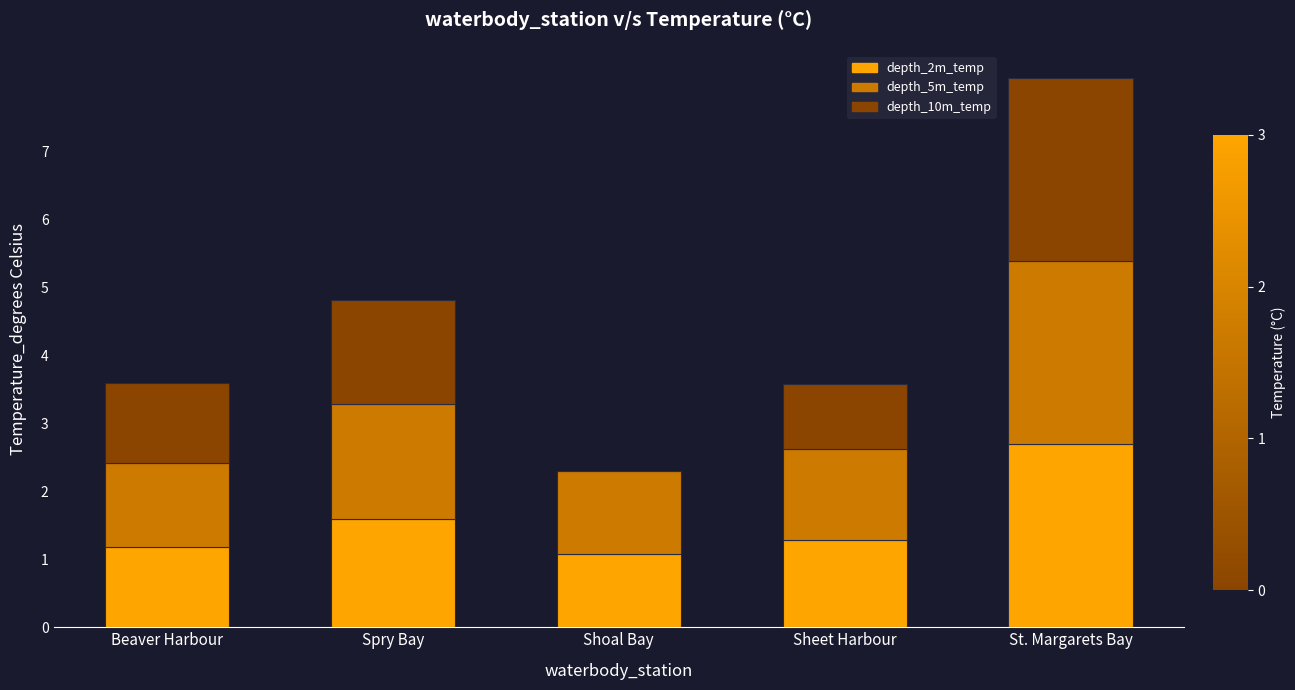

How many data points does each series have?

5